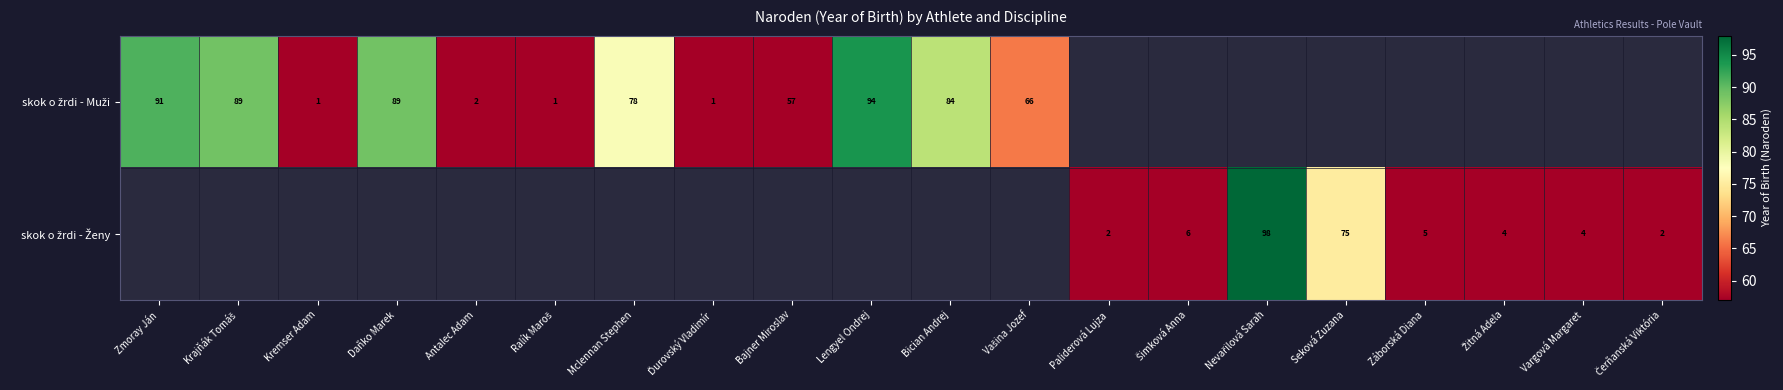

Which series has the largest range (max minus min)?

skok o žrdi - Muži